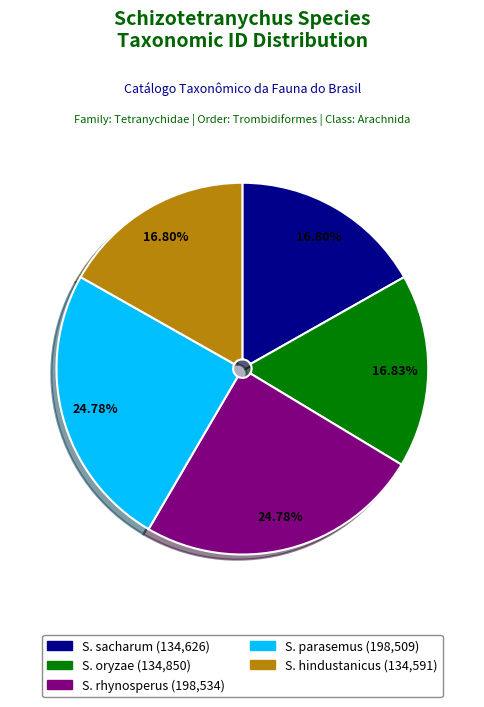

Is there a majority slice in this chart?

No